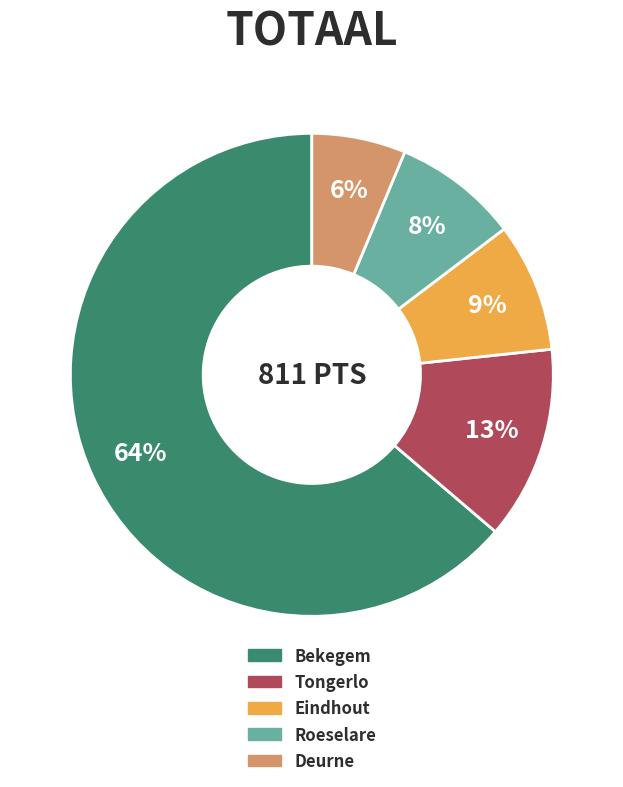

To the nearest percent, what is the average slice percentage?

20%